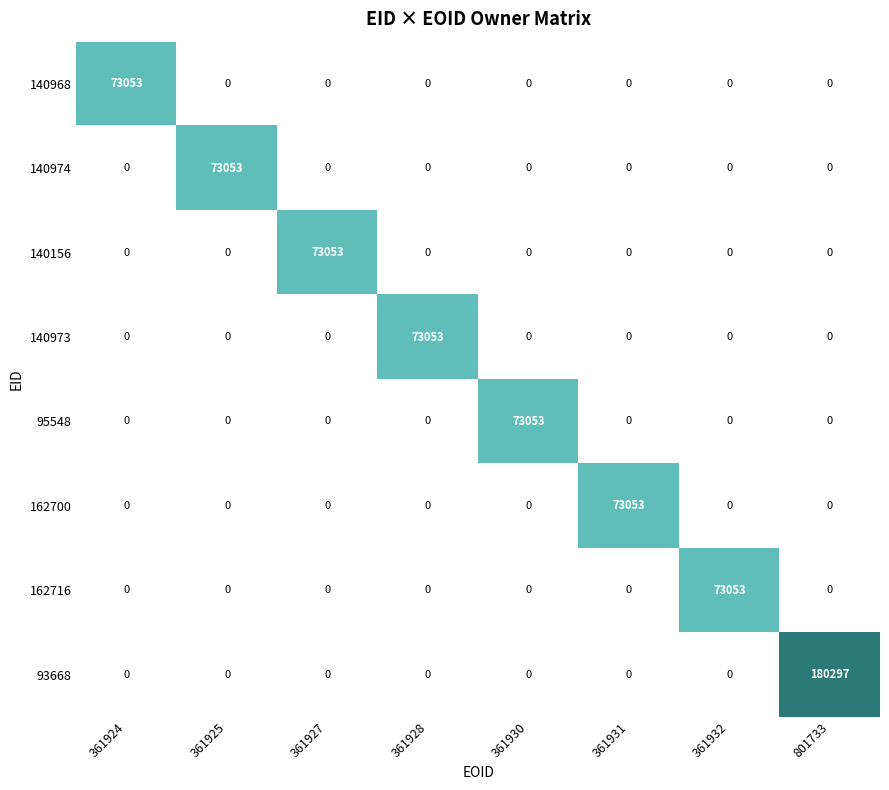

What is the difference between the highest and lowest values at 361928?

73053